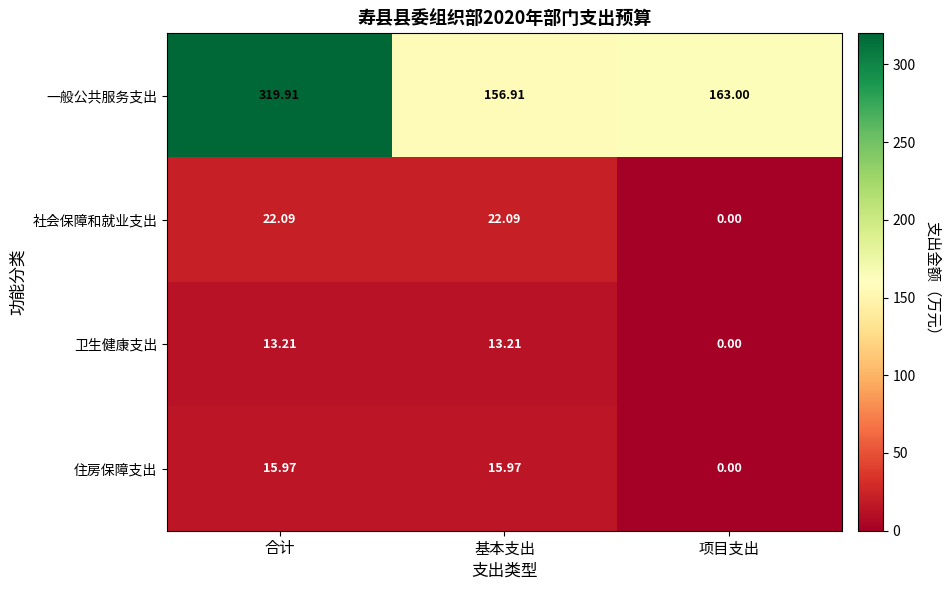

At which label does 卫生健康支出 first exceed 13?

合计